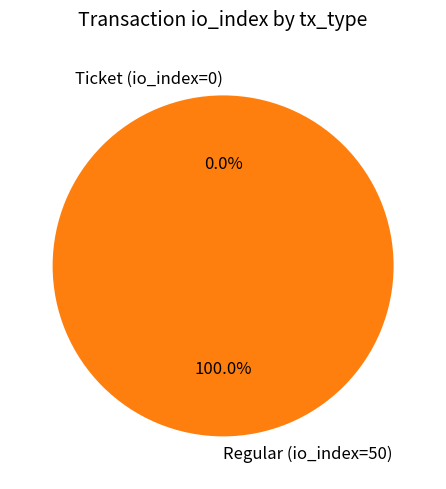

True or false: Regular (io_index=50) accounts for 99% of the total.

False